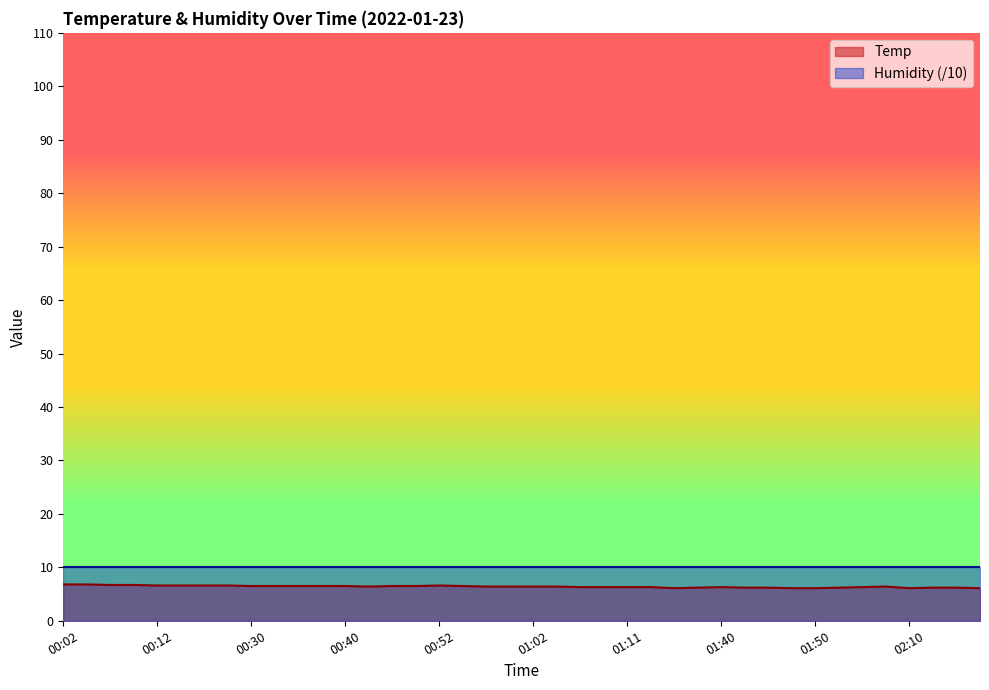

What is the smallest value displayed?

6.1